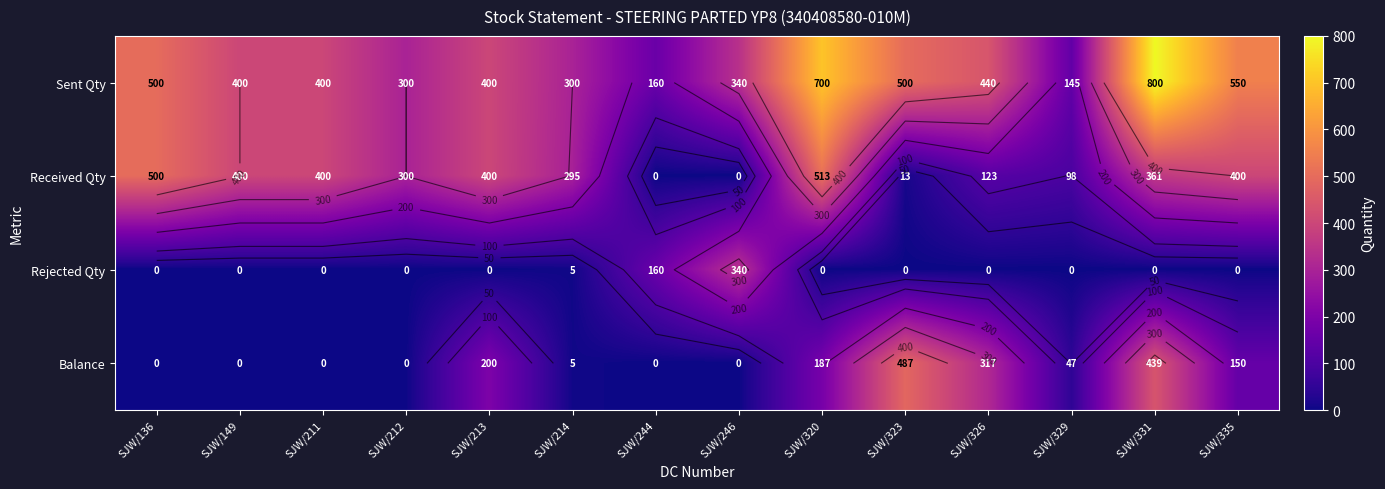

What is the maximum value for Received Qty?

513